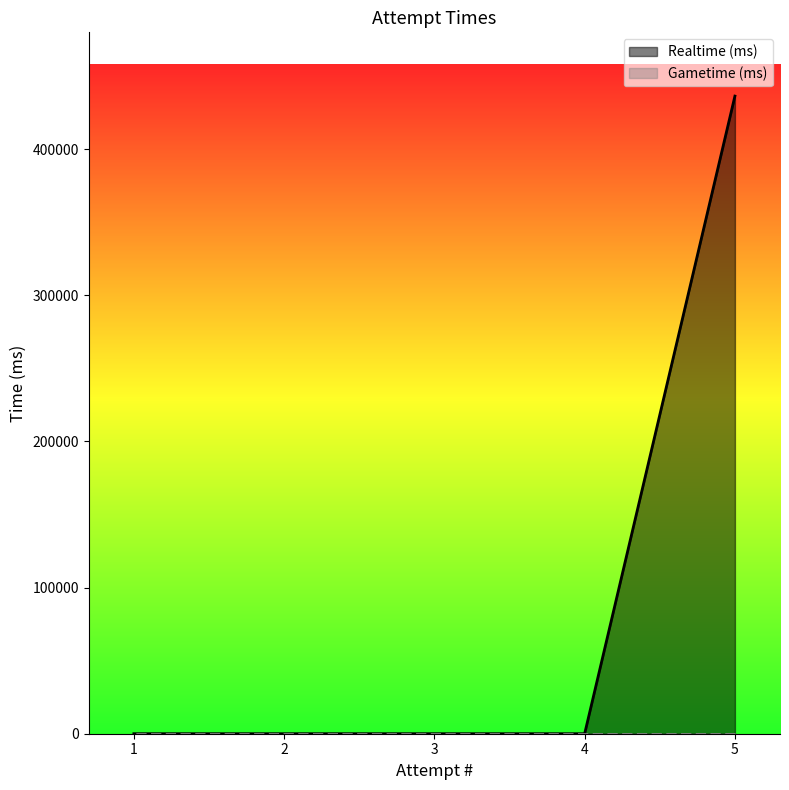

What is the difference between the values at 3 and 5?

436210